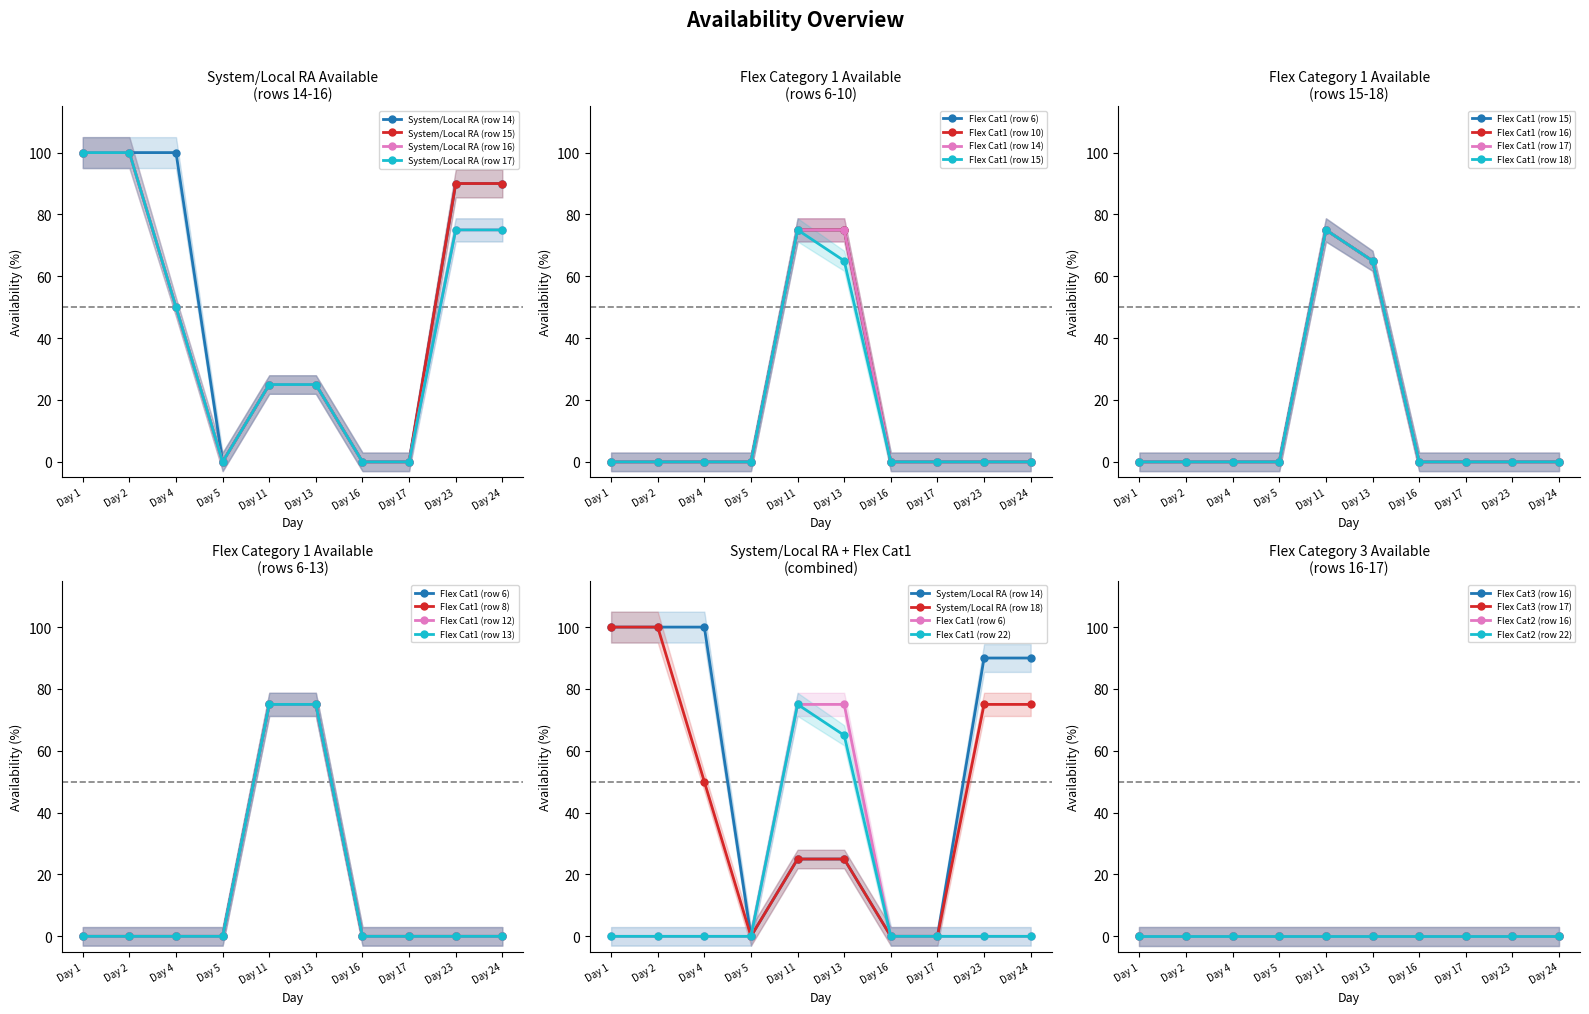

Where is Flex Cat1 (row 15) nearest to the value 37?

Day 13